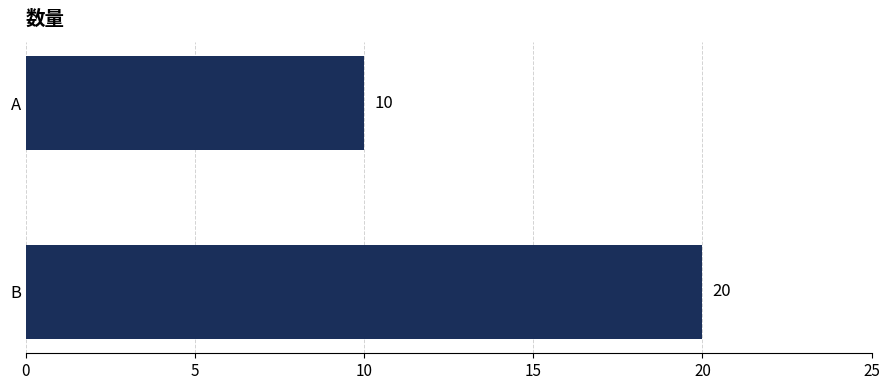

What is the change in value from A to B?

+10